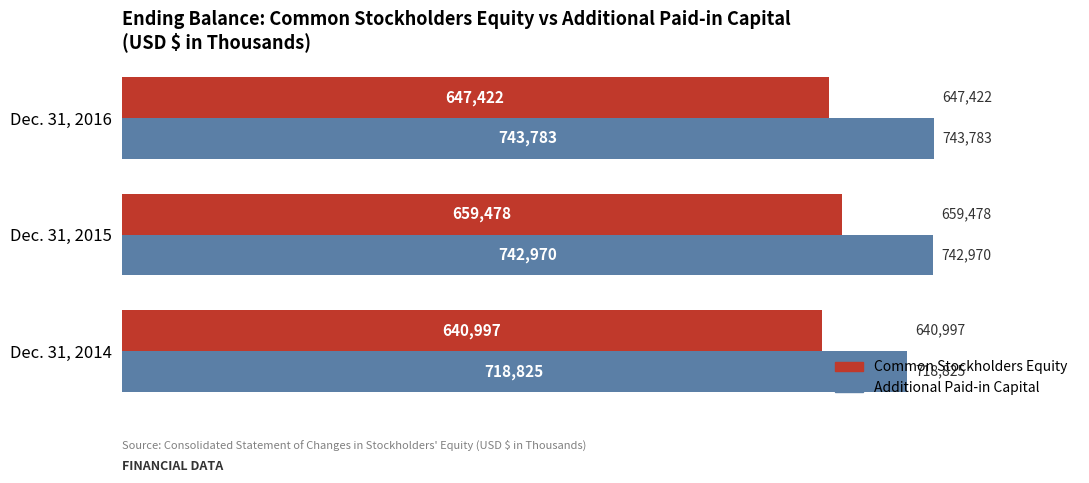

List the series in order of their overall mean, lowest first.

Common Stockholders Equity, Additional Paid-in Capital